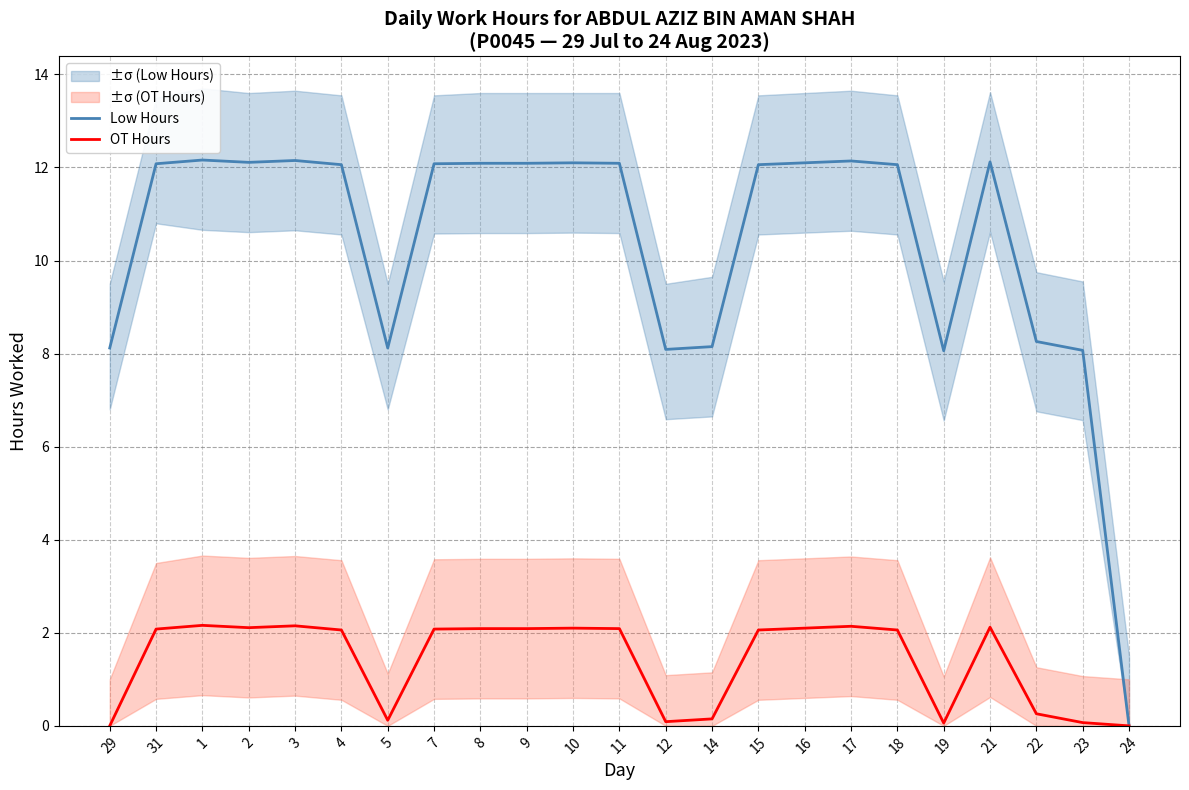

What is the sum of the OT Hours values at 22 and 14?

0.4